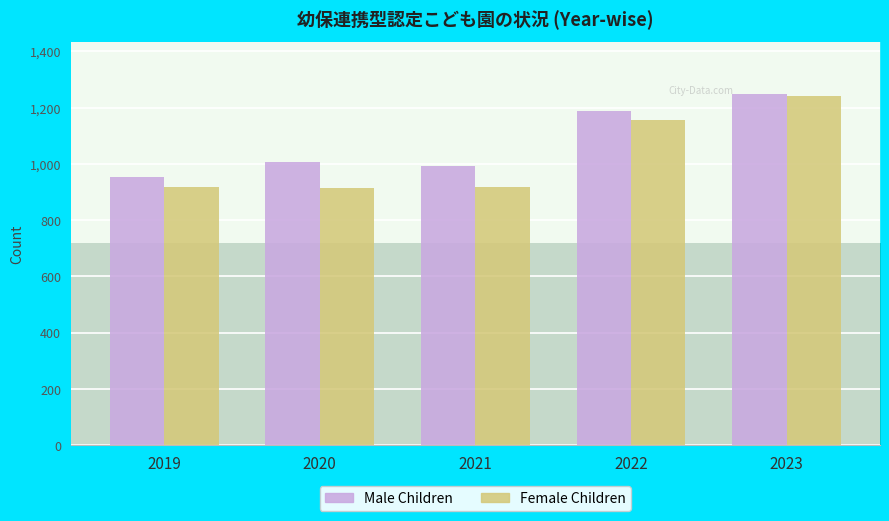

The value of Female Children at 2019 is 919. True or false?

True